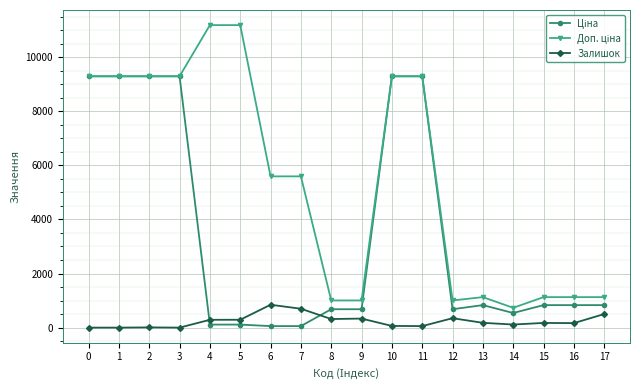

How many data points does each series have?

18